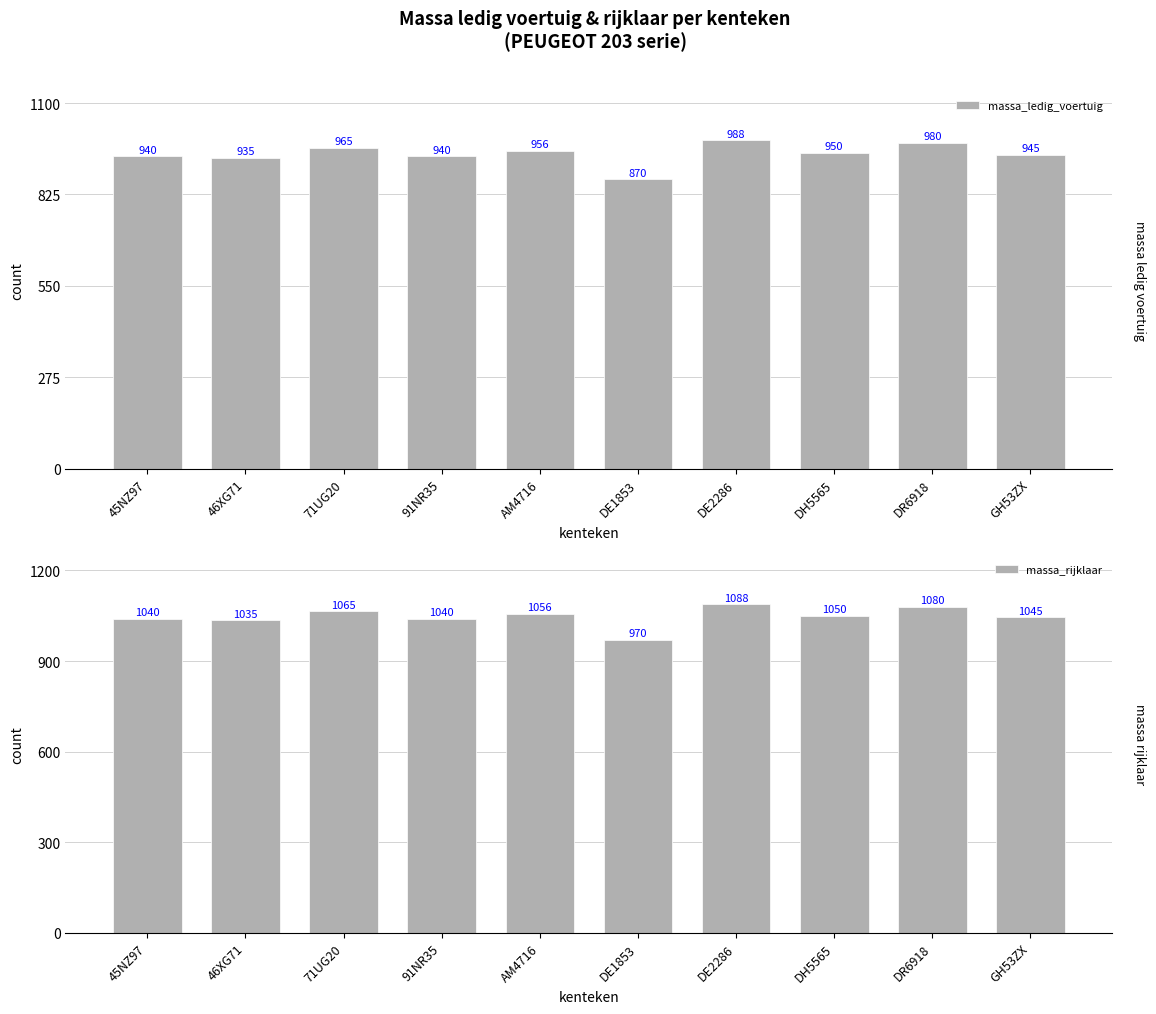

What position from the right is 46XG71?

9